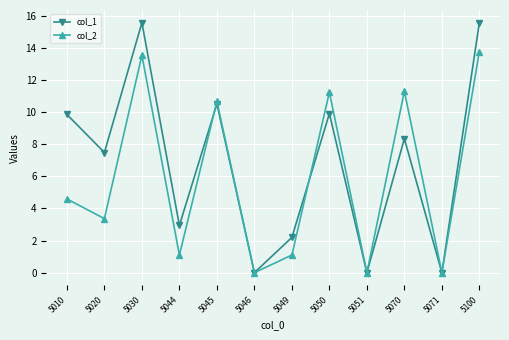

Which series has the widest spread of values?

col_1